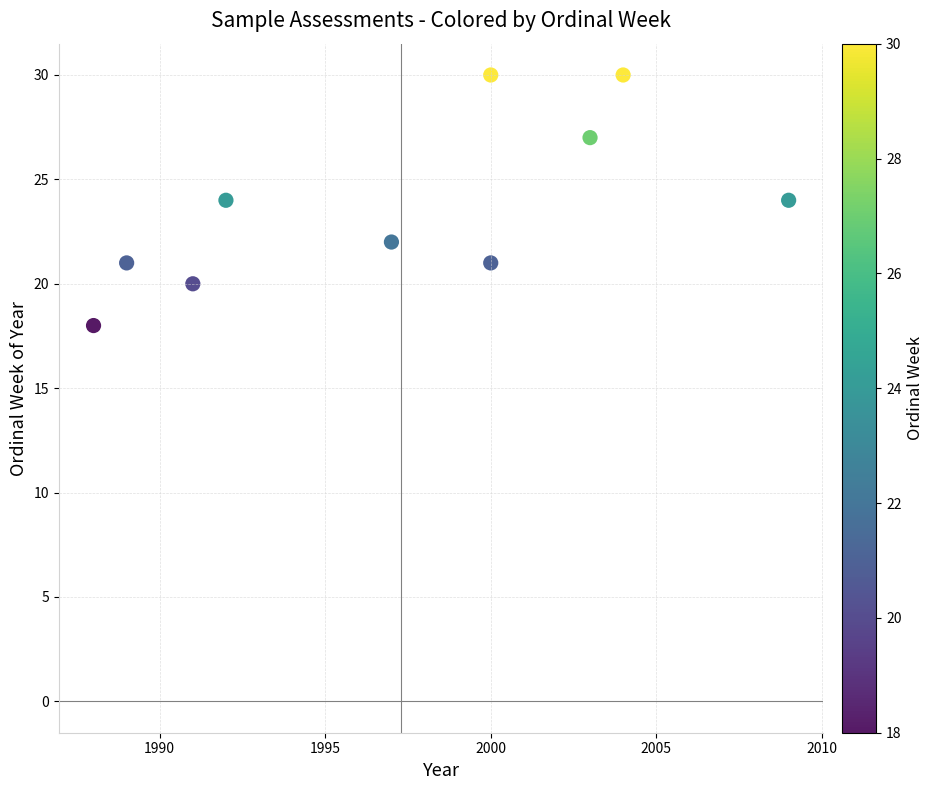

What is the range of Y values (max minus min)?

12